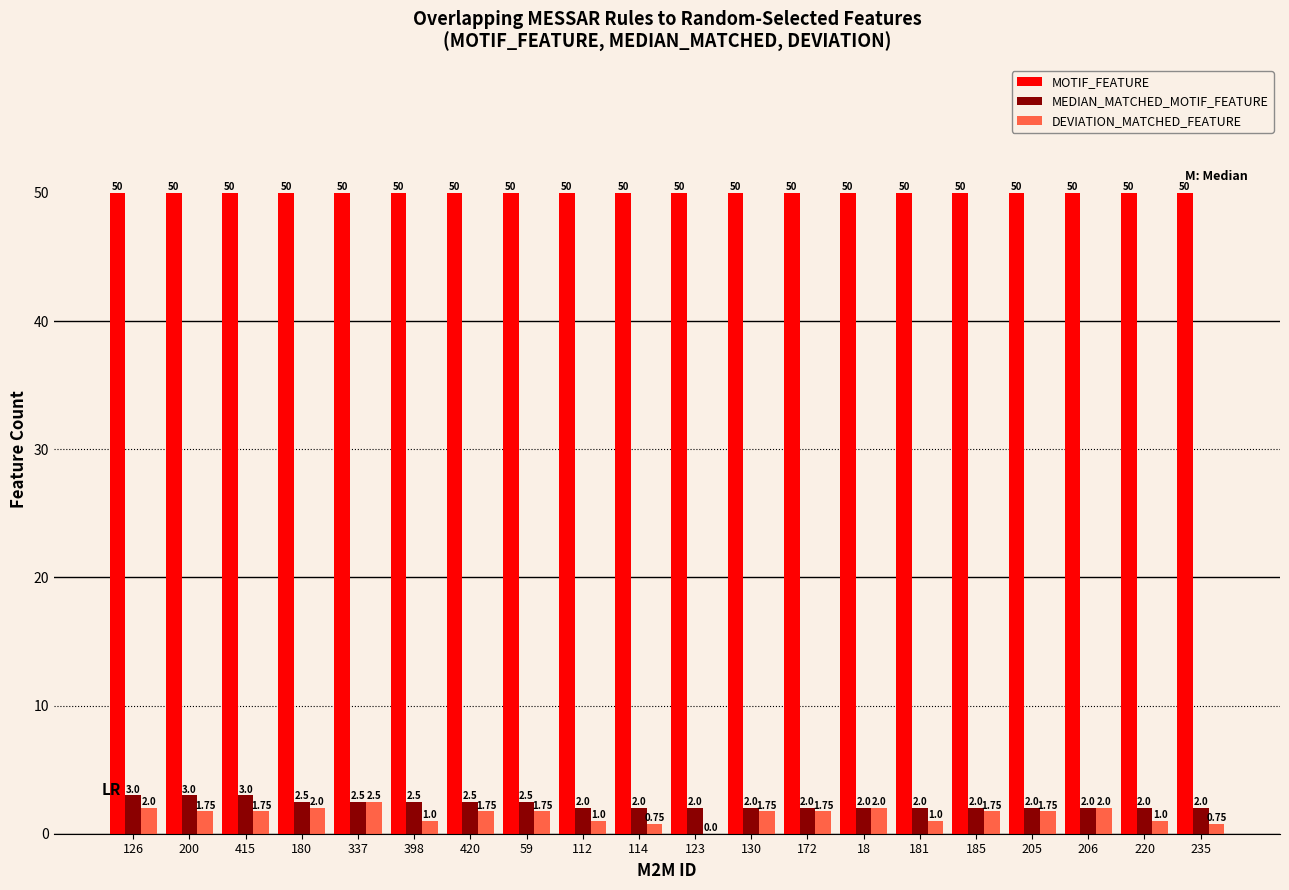

How many groups of bars are there?

20